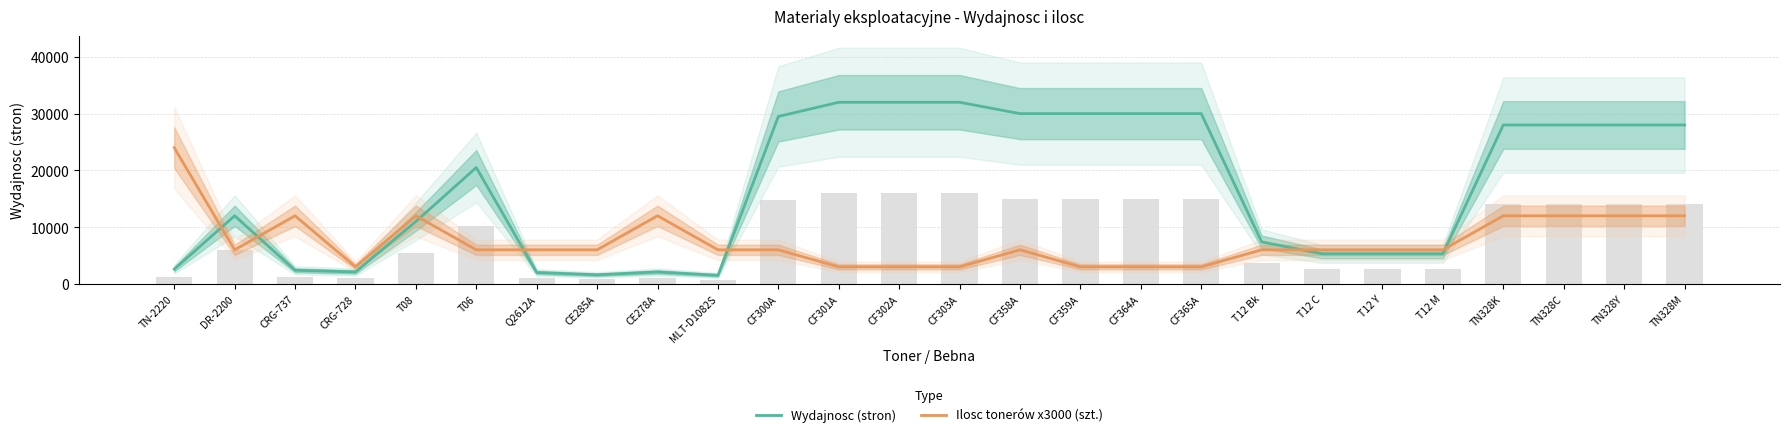

Count the number of categories in the chart.

26